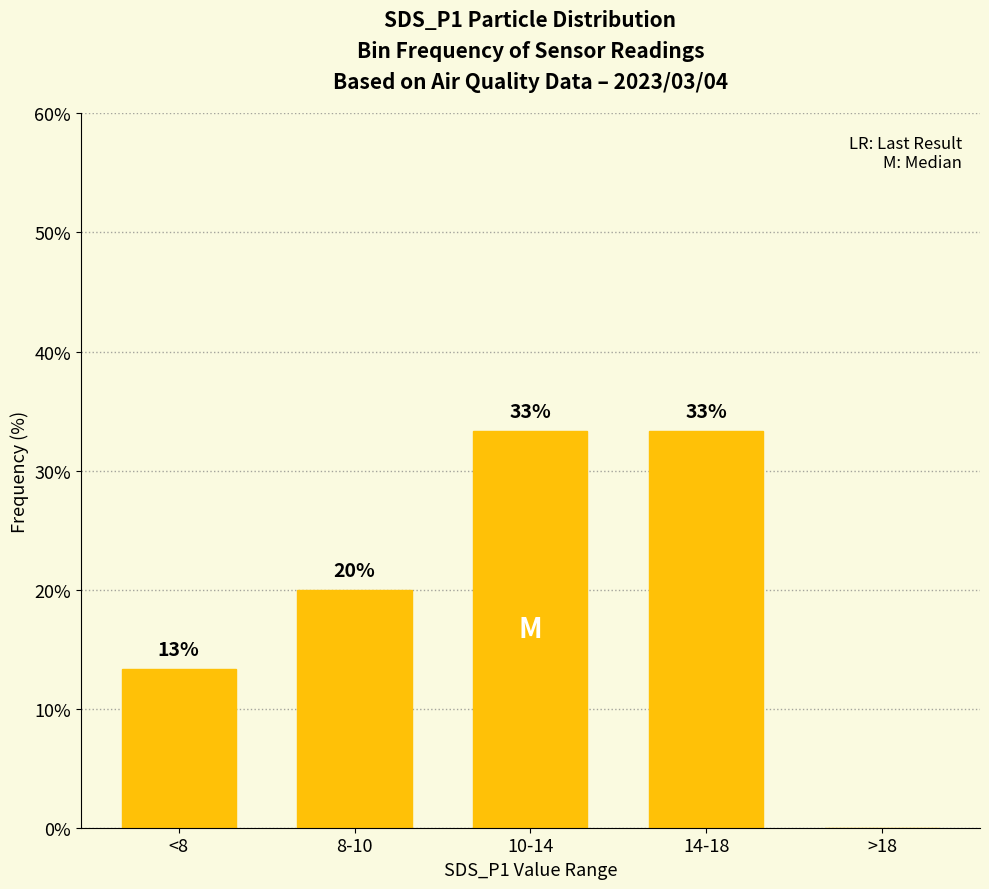

Are the bars horizontal?

No